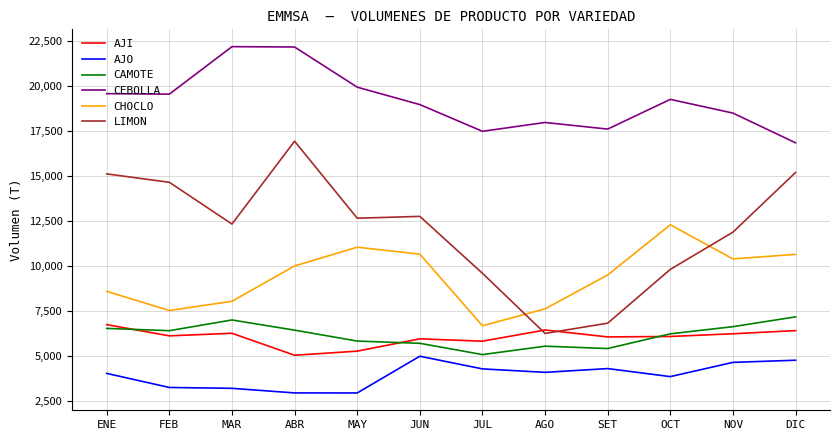

True or false: CHOCLO and CEBOLLA intersect in this chart.

False